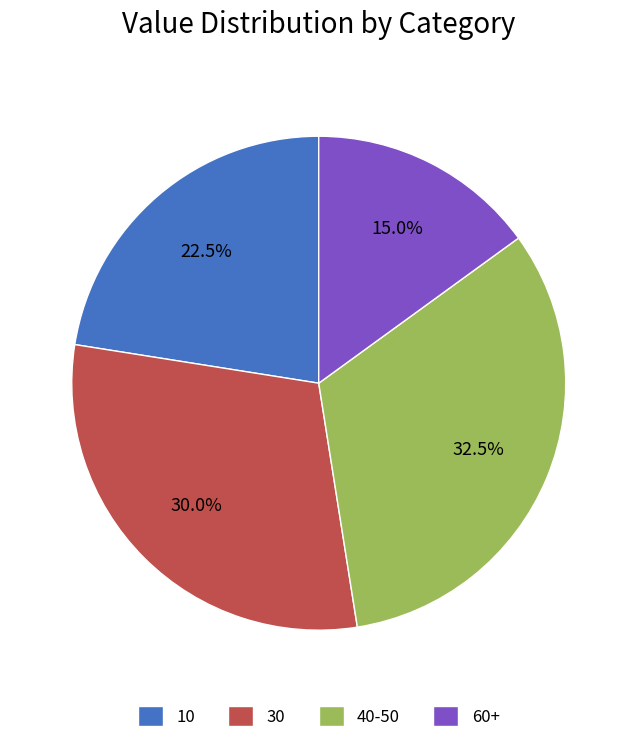

How many slices are in this pie chart?

4